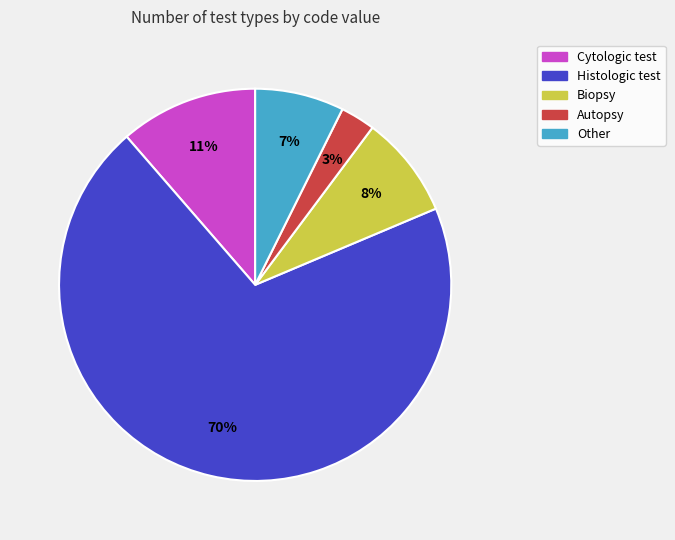

True or false: Cytologic test accounts for 25% of the total.

False